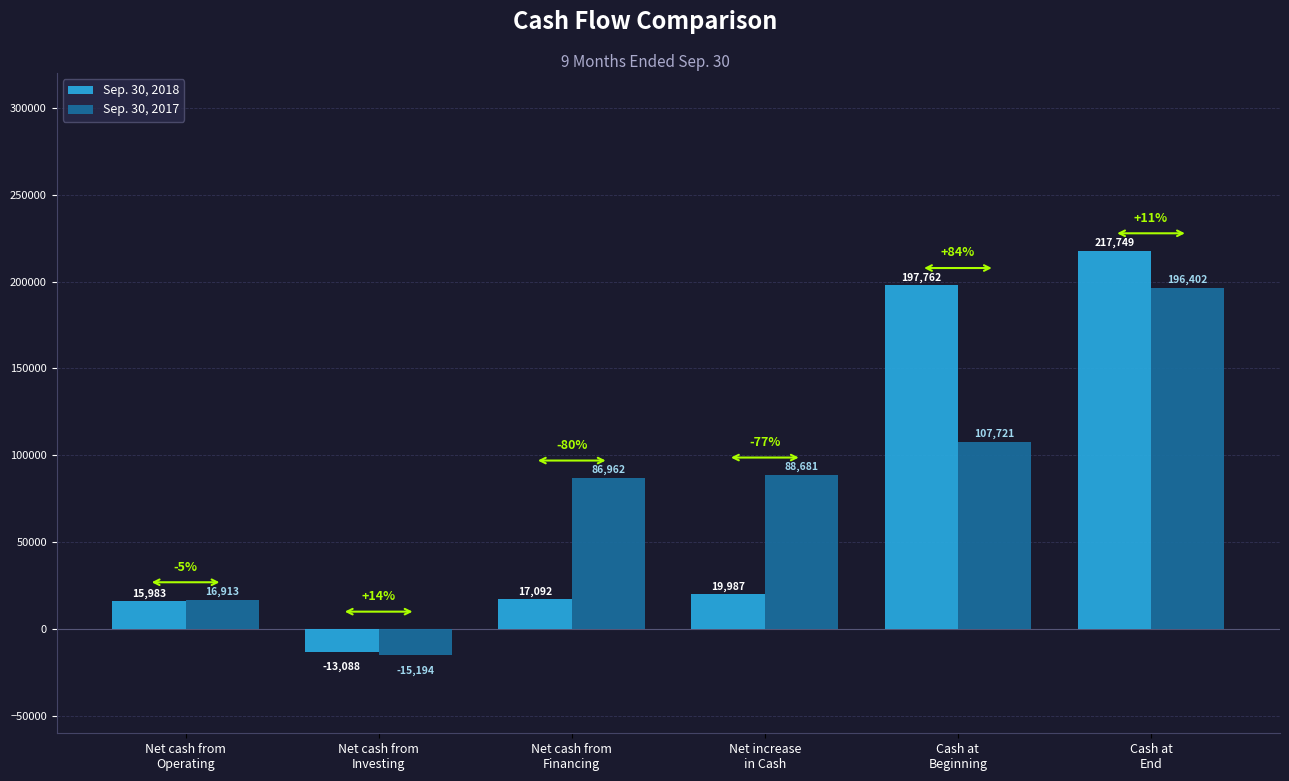

At which label does Sep. 30, 2018 reach its minimum?

Net cash from
Investing